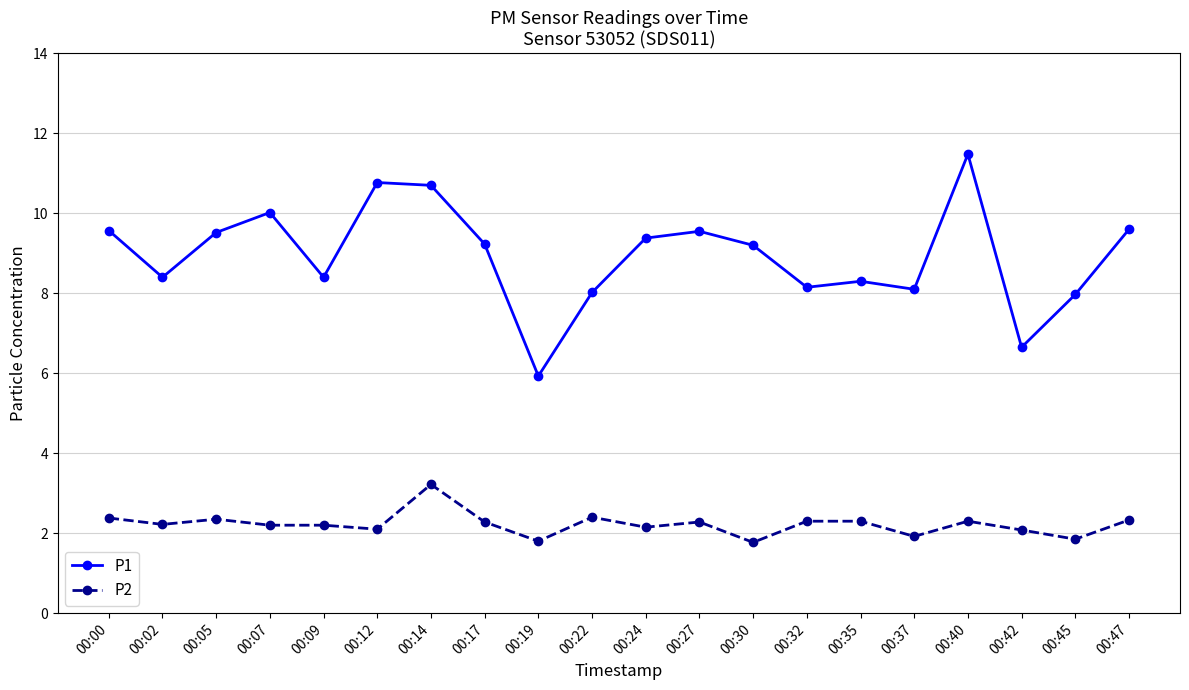

Which series has the largest total across all categories?

P1